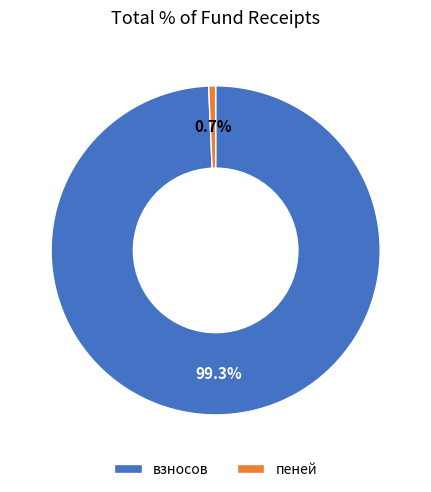

What is the largest slice in the pie chart?

взносов